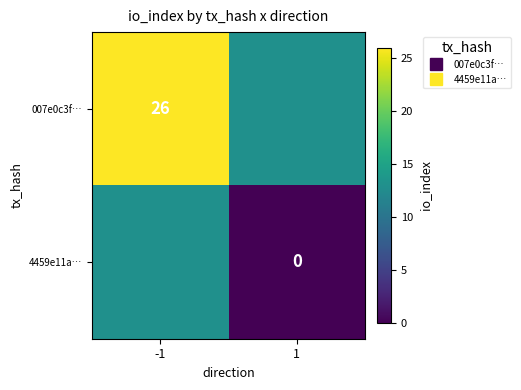

Is the value of 007e0c3f… at -1 greater than the value of 4459e11a… at 1?

Yes